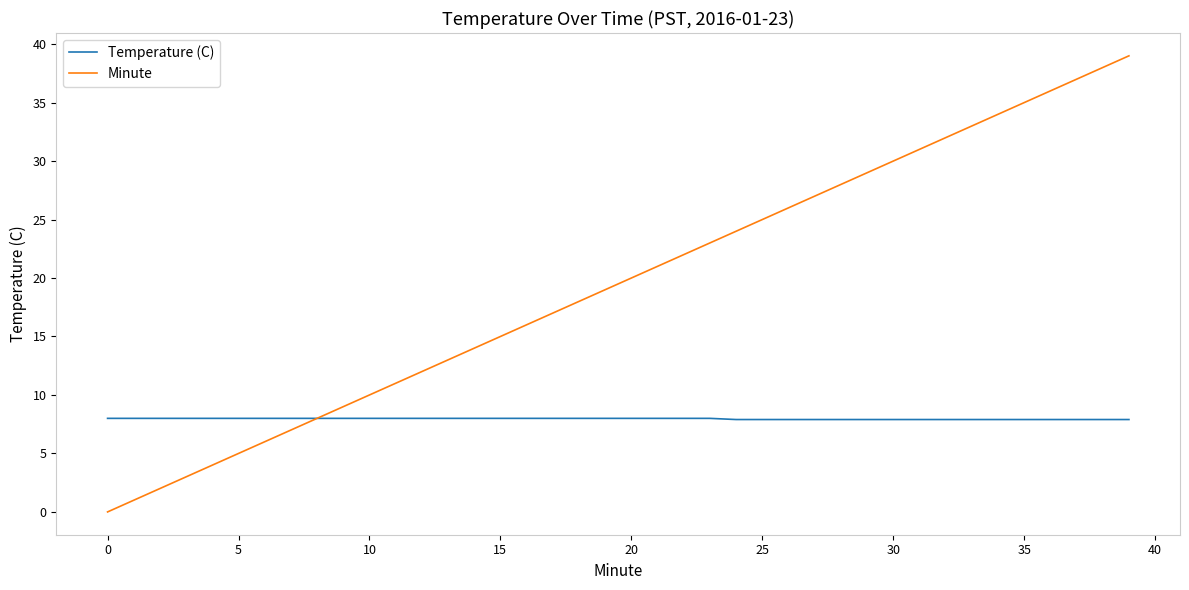

Which series has the widest spread of values?

Minute